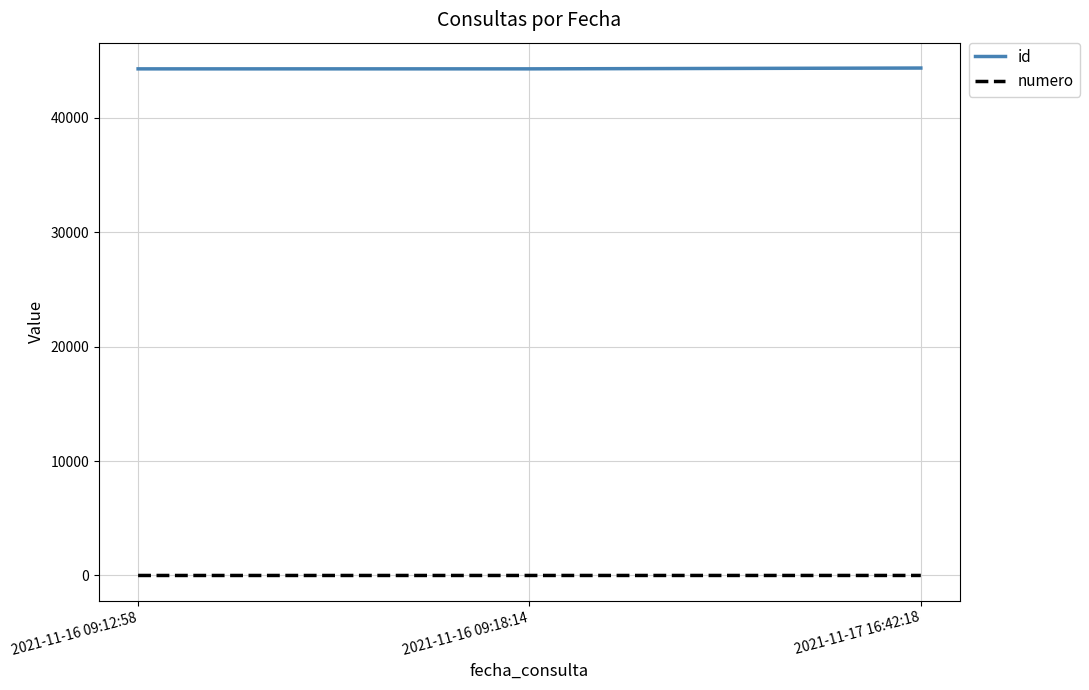

Rank the series by their maximum value, from lowest to highest.

numero, id